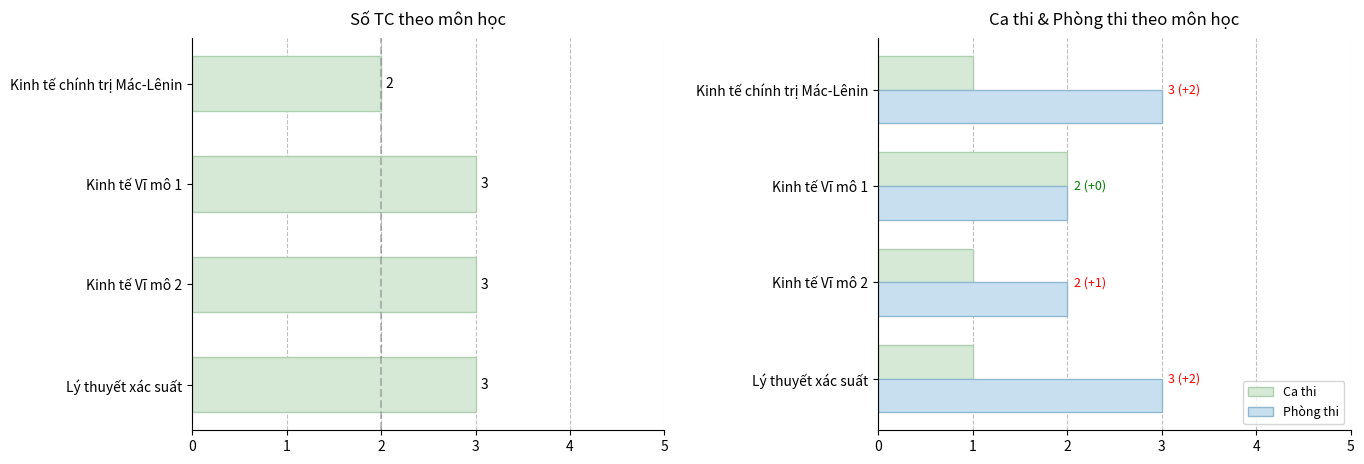

Reading right to left, transcribe all the data shown in this chart.

Số TC: 3	3	3	2
Ca thi: 1	1	2	1
Phòng thi: 3	2	2	3